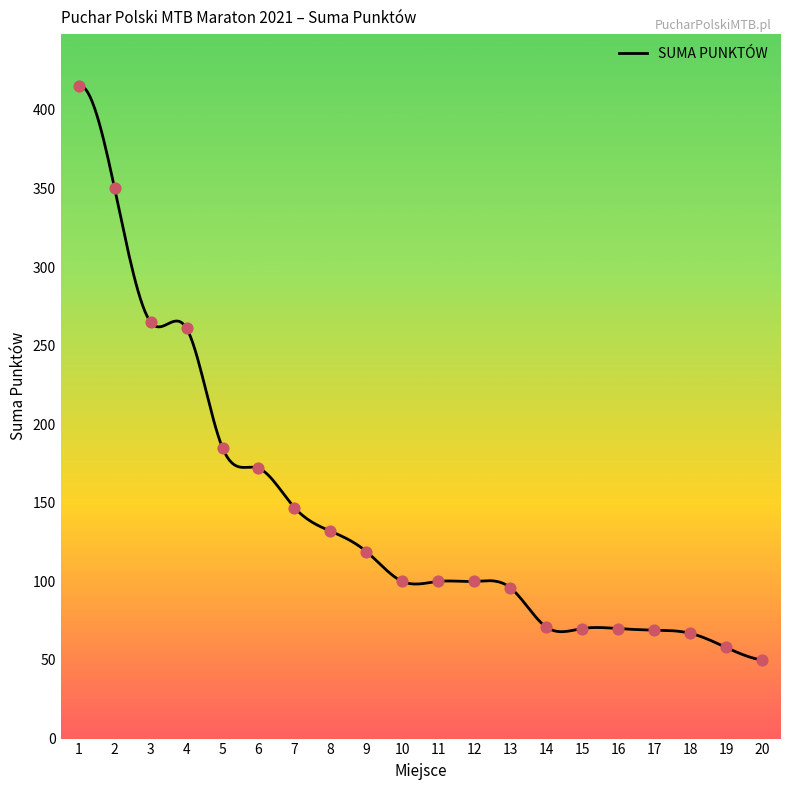

What is the ratio of the value at 12 to the value at 11?

1.0